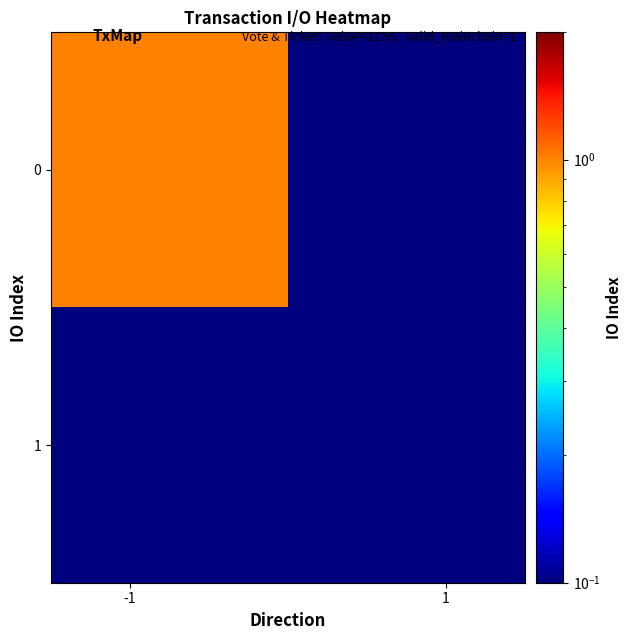

Reading right to left, transcribe all the data shown in this chart.

0: 0.0	1.0
1: 0.0	0.0